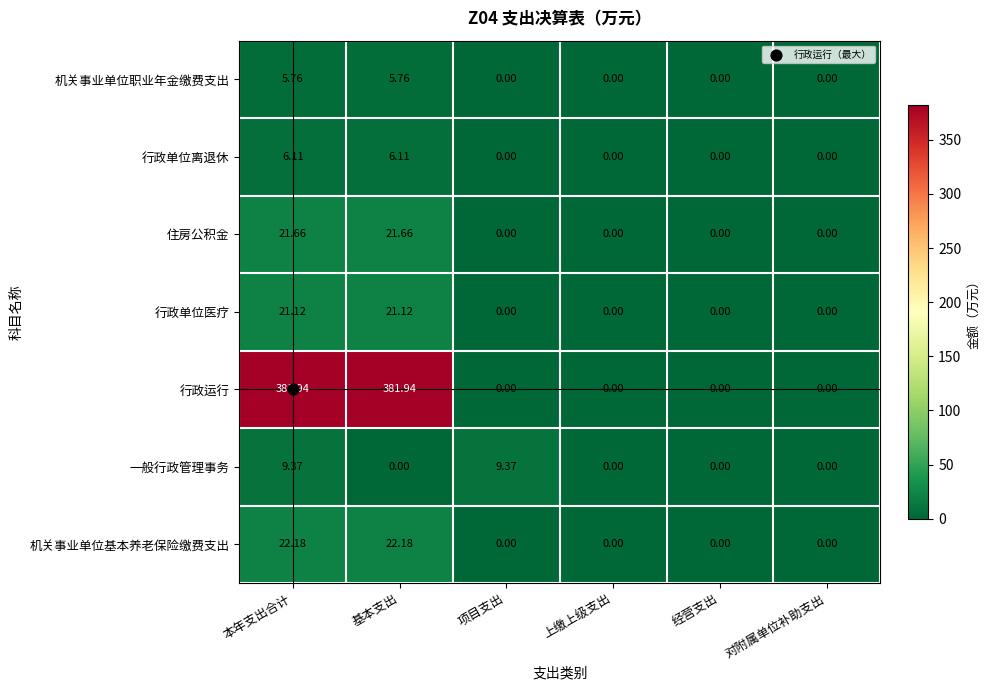

At which category is the sum across all series the highest?

本年支出合计